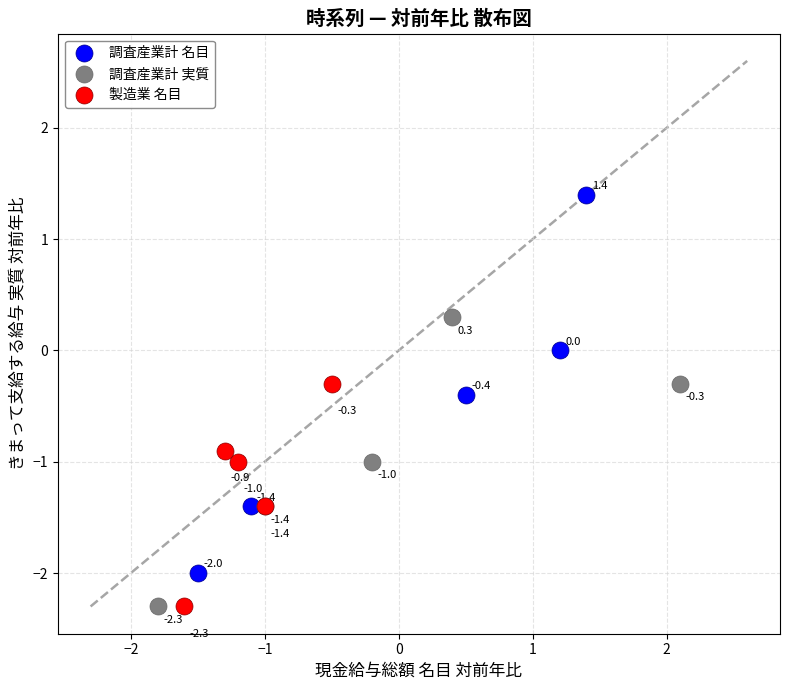

Which series has the largest Y range (max minus min)?

調査産業計 名目